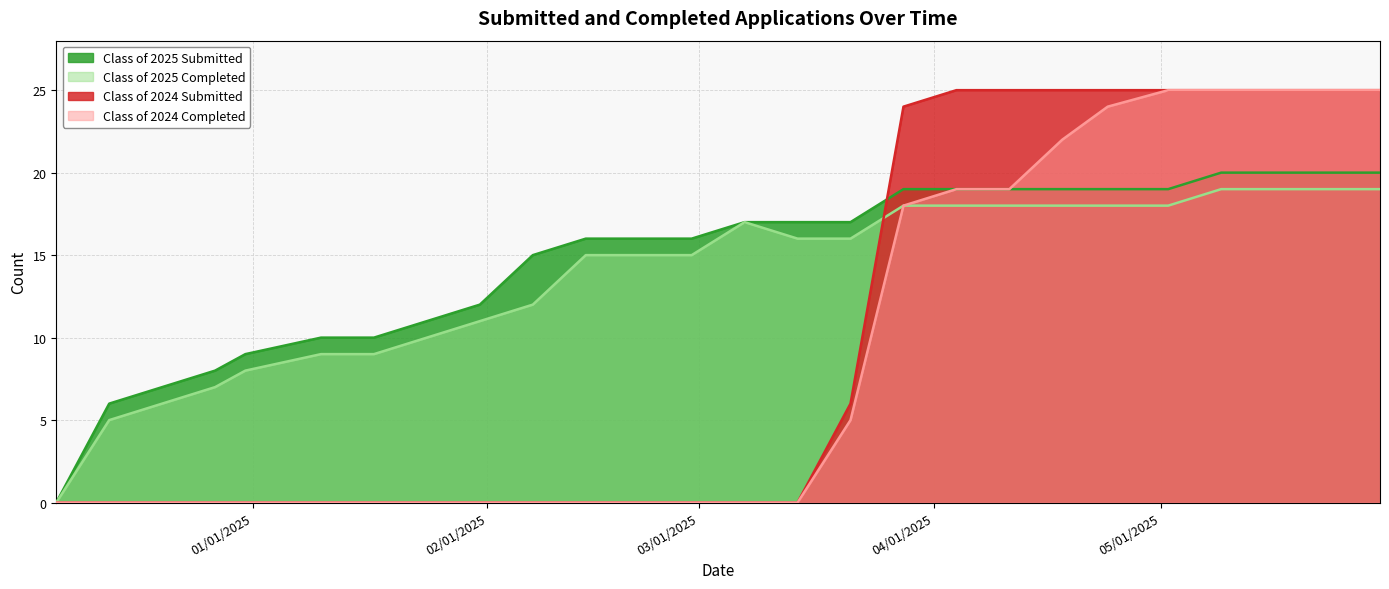

How many lines are shown in the chart?

4